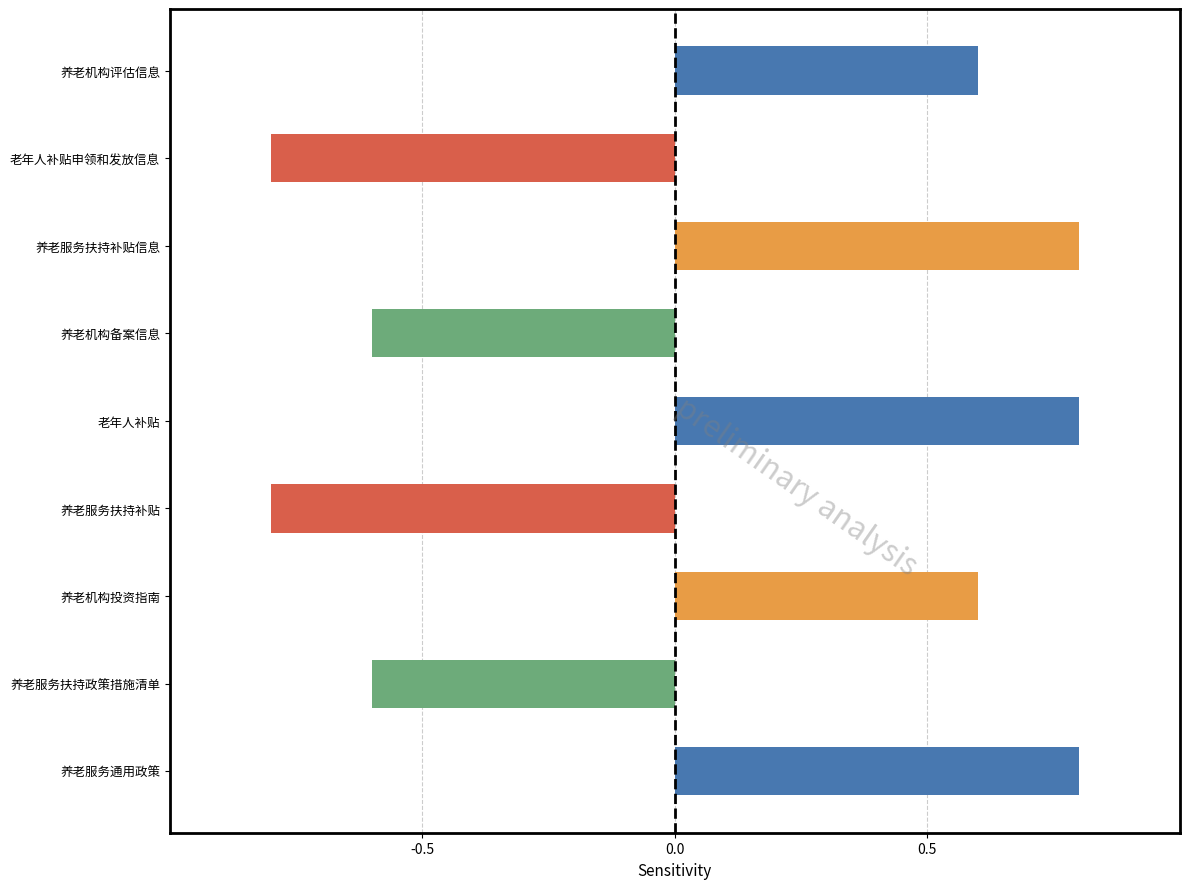

Reading bottom to top, extract all data points from this chart.

养老服务通用政策=0.8	养老服务扶持政策措施清单=-0.6	养老机构投资指南=0.6	养老服务扶持补贴=-0.8	老年人补贴=0.8	养老机构备案信息=-0.6	养老服务扶持补贴信息=0.8	老年人补贴申领和发放信息=-0.8	养老机构评估信息=0.6